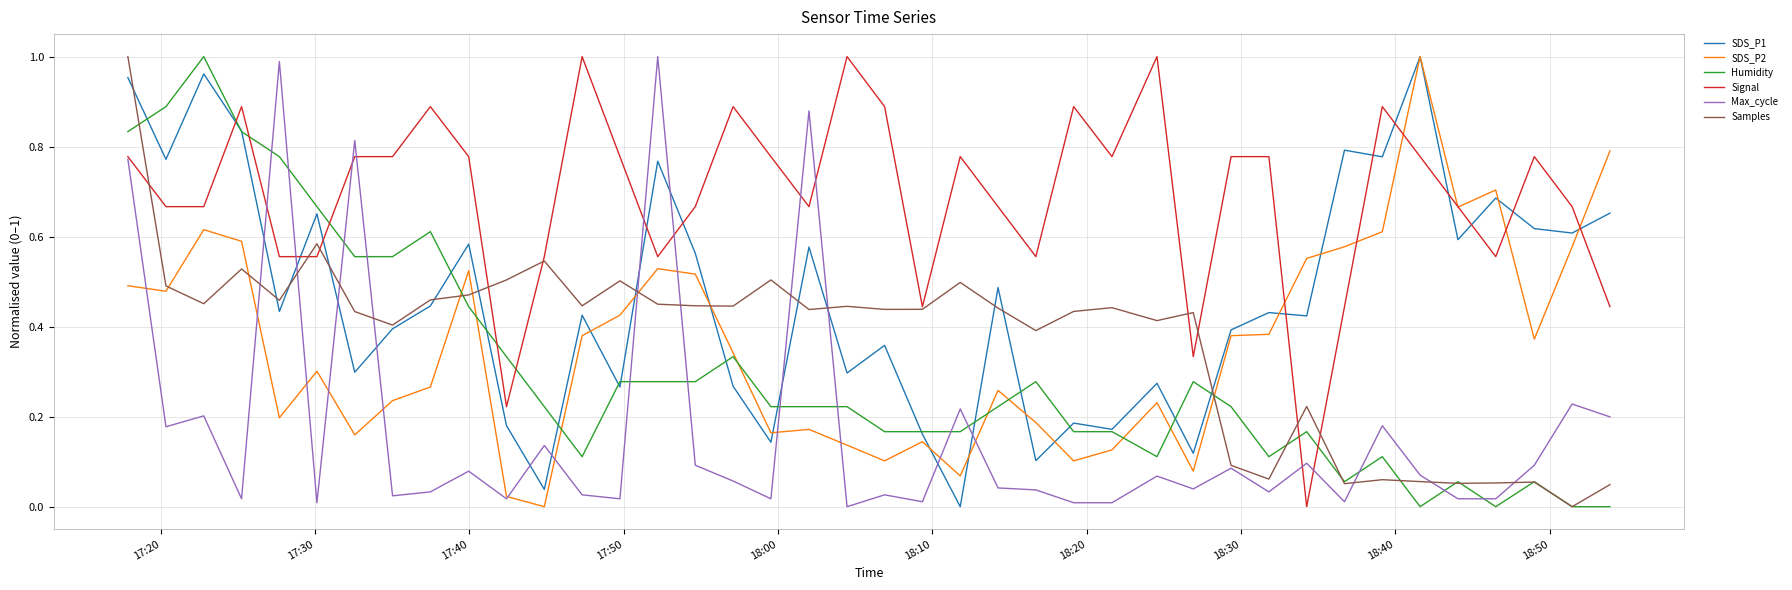

How many intersections are there between Humidity and Signal?

7